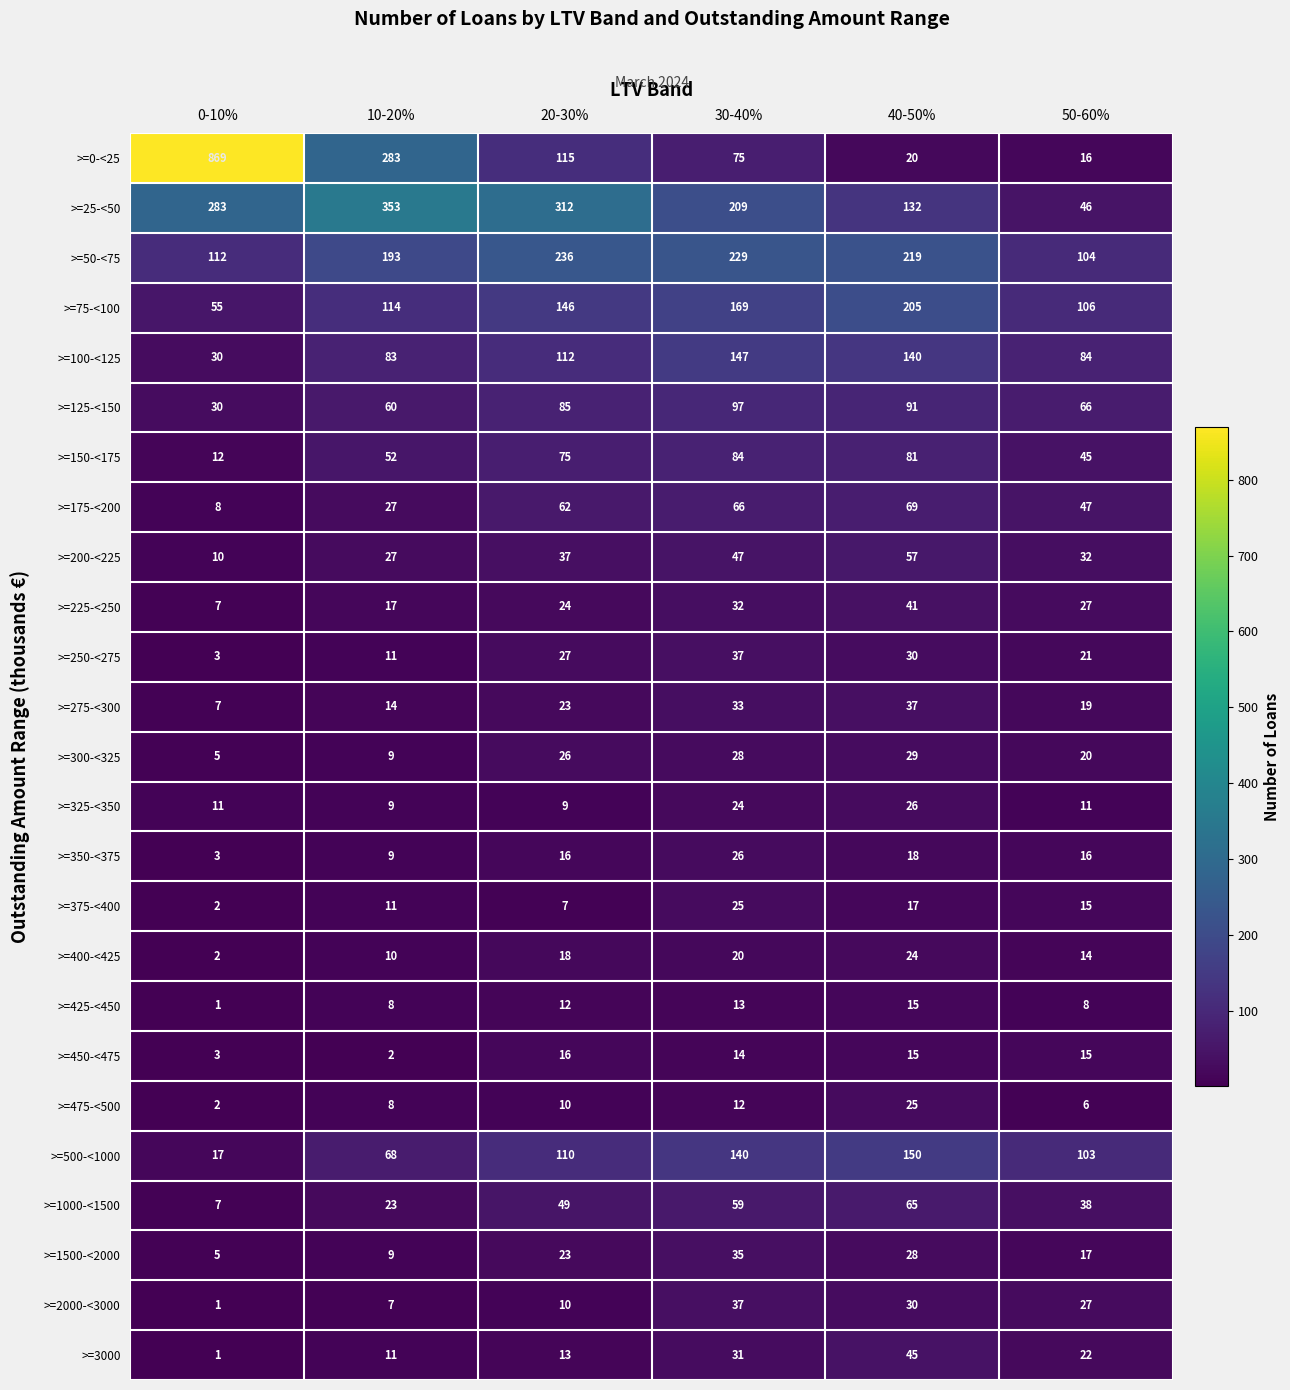

Is it true that >=150-<175 equals 12 at 0-10%?

True